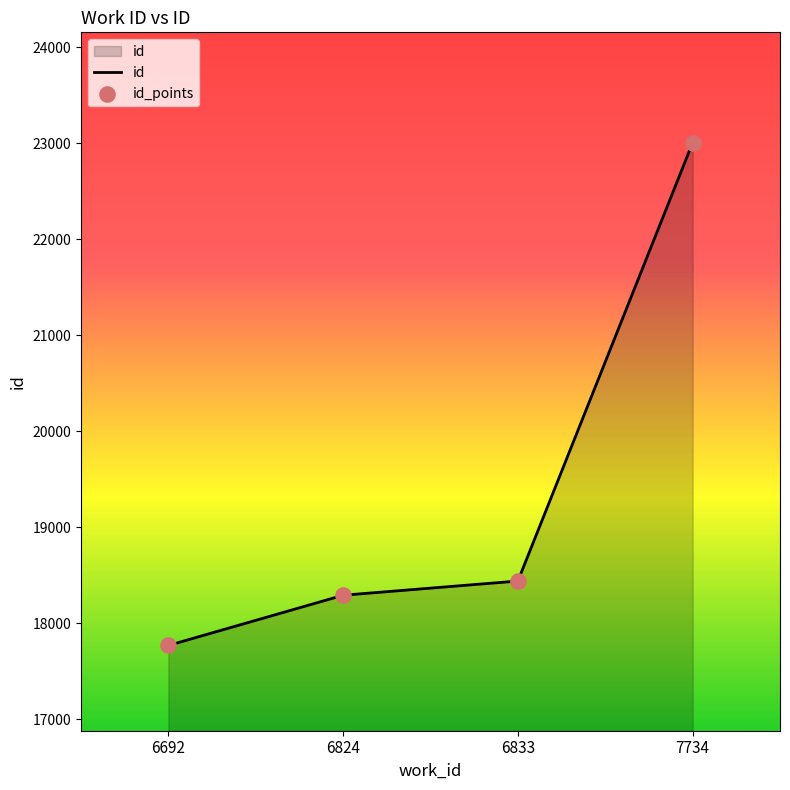

Approximately how many times larger is the value at 6824 compared to 6833?

1.0